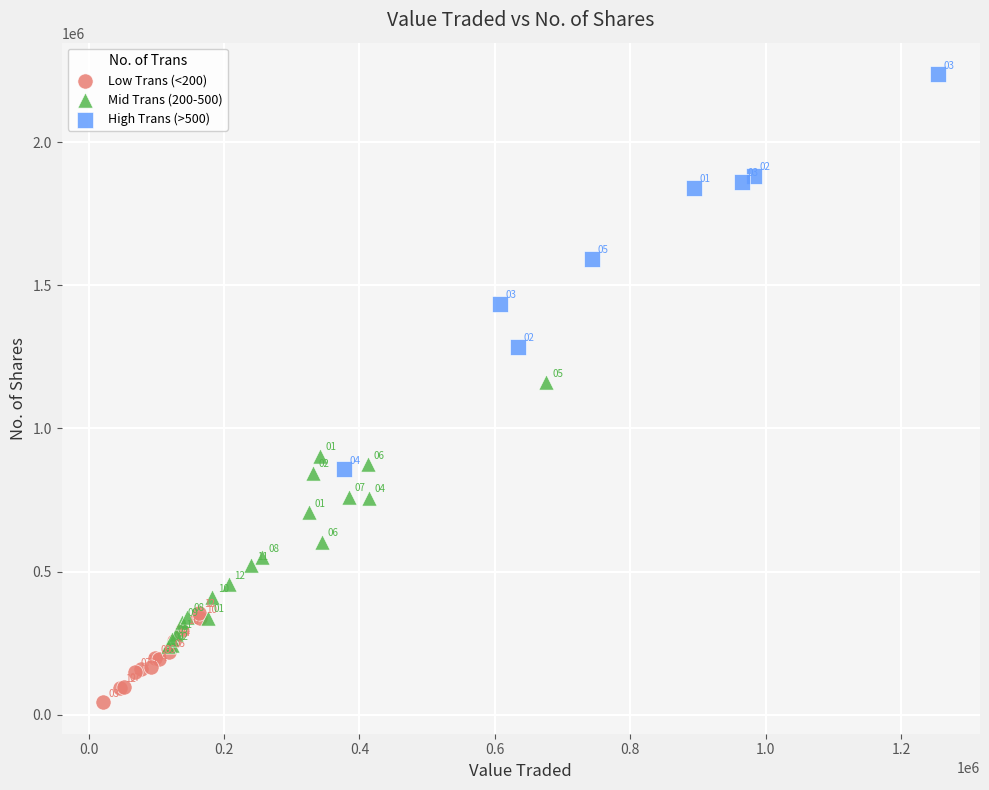

What are all the series names shown in the legend?

Low Trans (<200), Mid Trans (200-500), High Trans (>500)